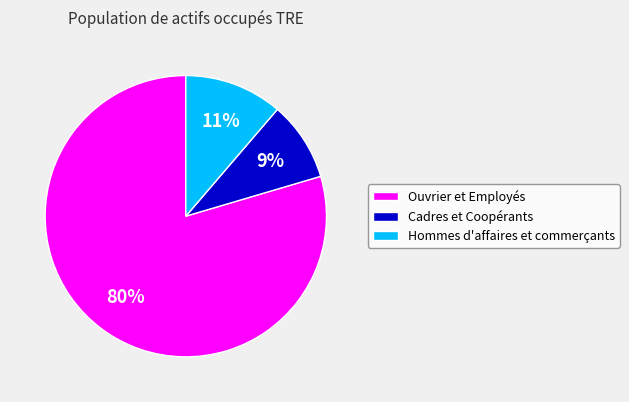

The Hommes d'affaires et commerçants slice represents 5% of the pie. True or false?

False